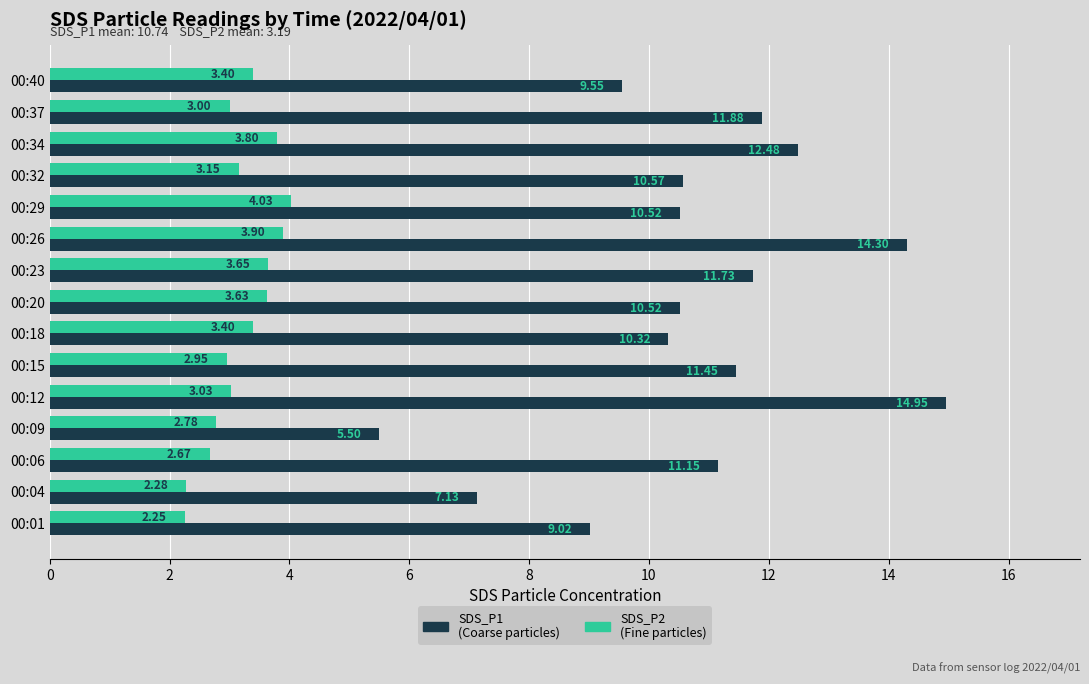

What is the average value of the SDS_P2 (Fine particles) series?

3.2